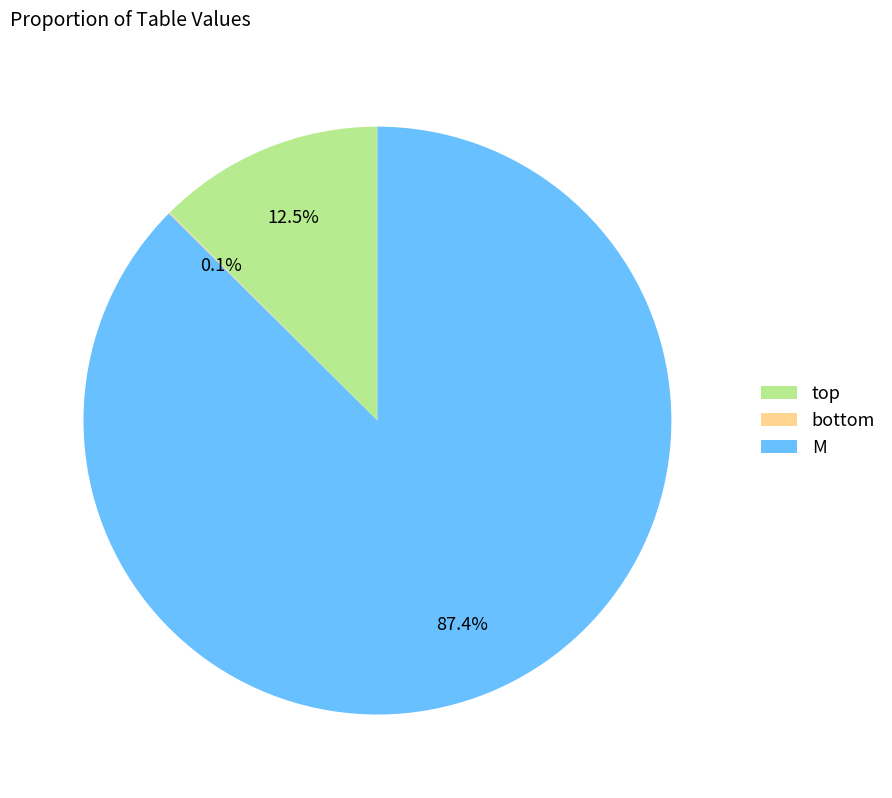

What percentage is the M slice, to the nearest percent?

87%